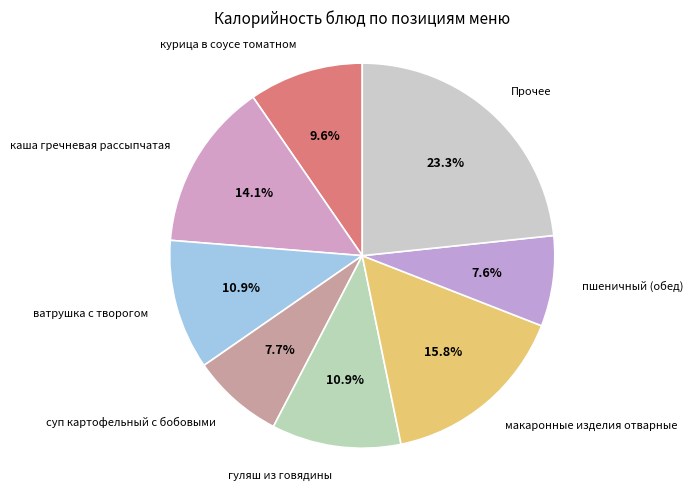

Approximately how many times larger is the value at суп картофельный с бобовыми compared to курица в соусе томатном?

0.8